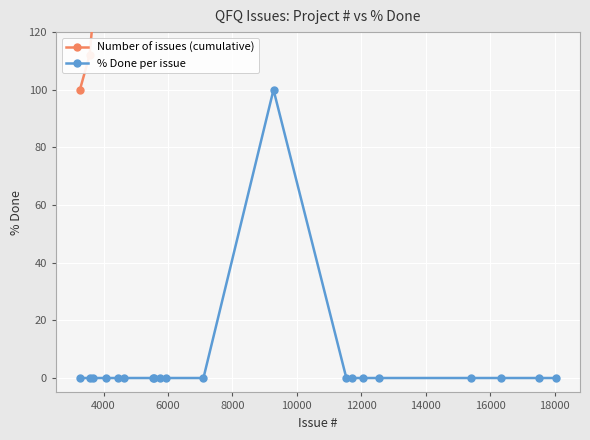

What is the highest value of the % Done per issue series?

100